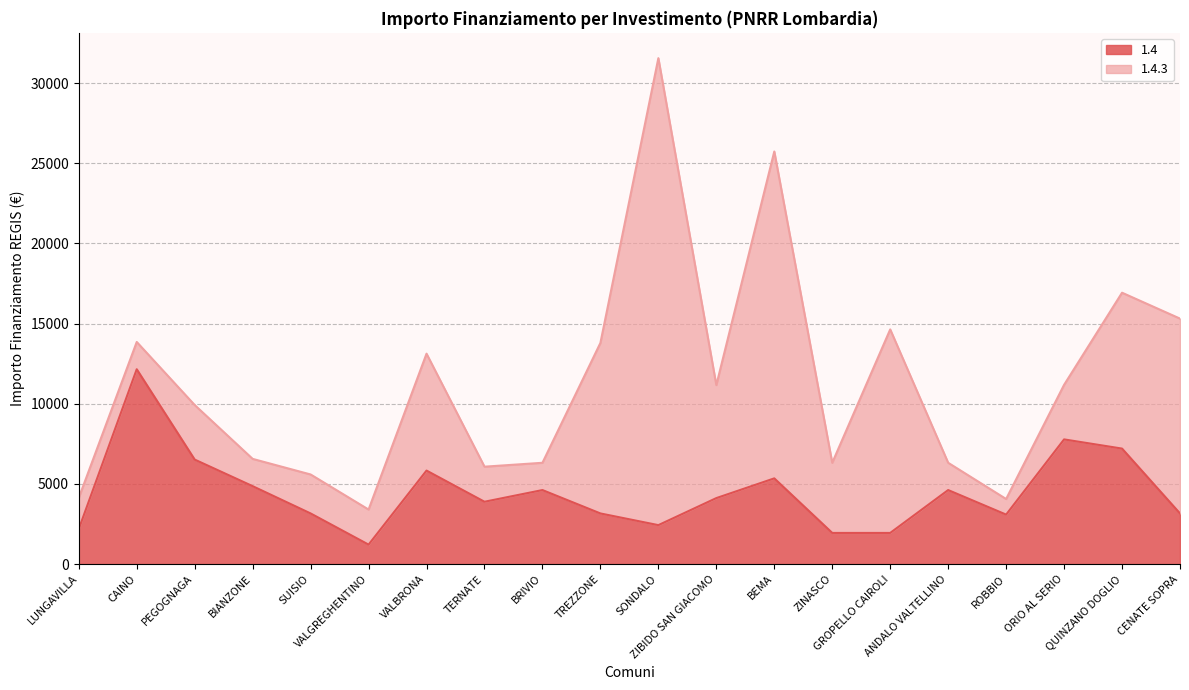

What is the minimum value for 1.4?

1215